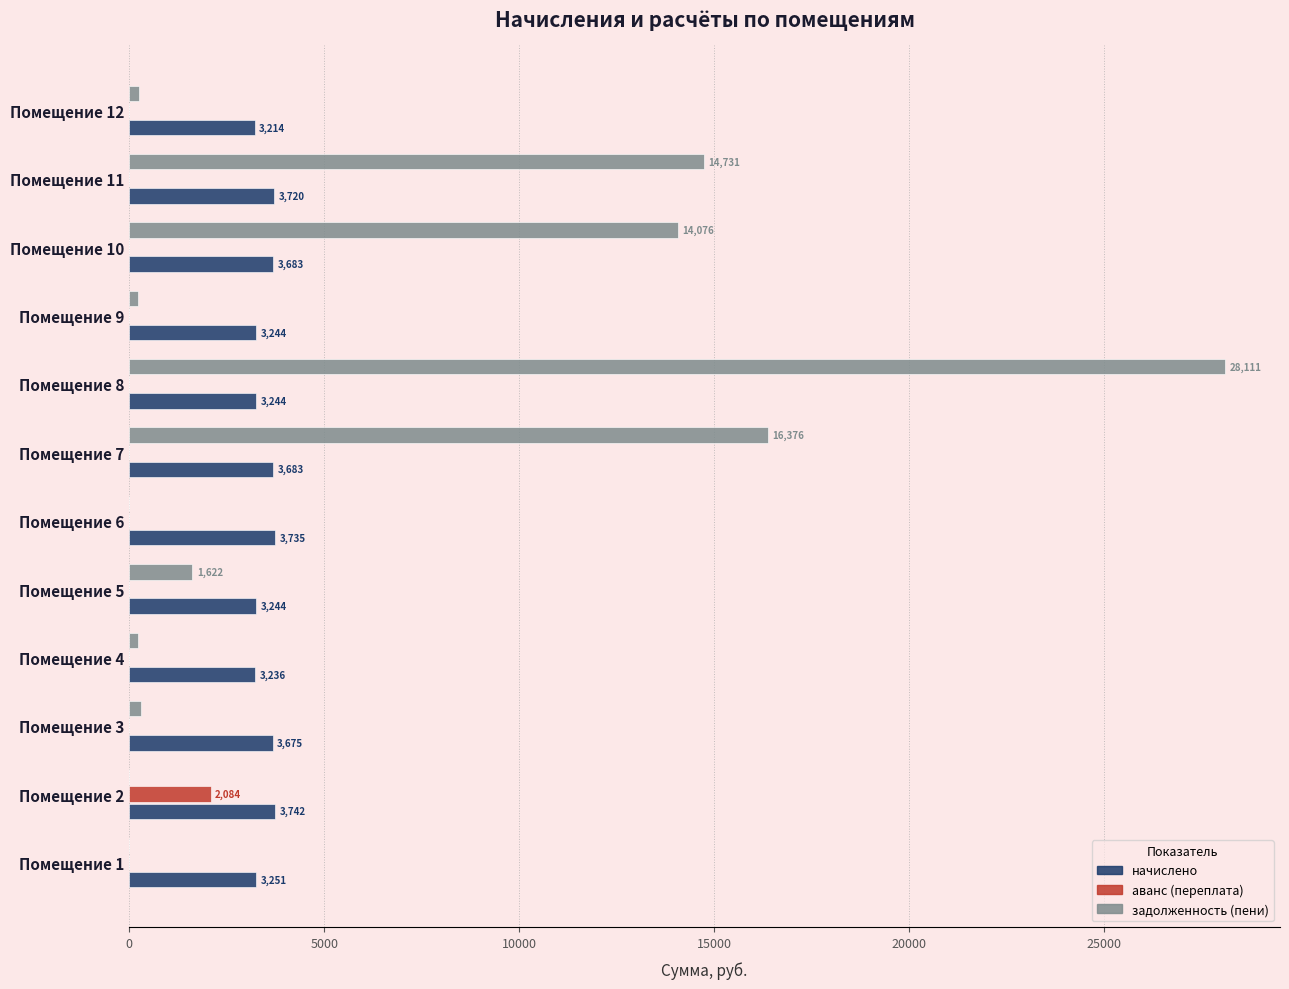

Which series has the largest total across all categories?

задолженность (пени)